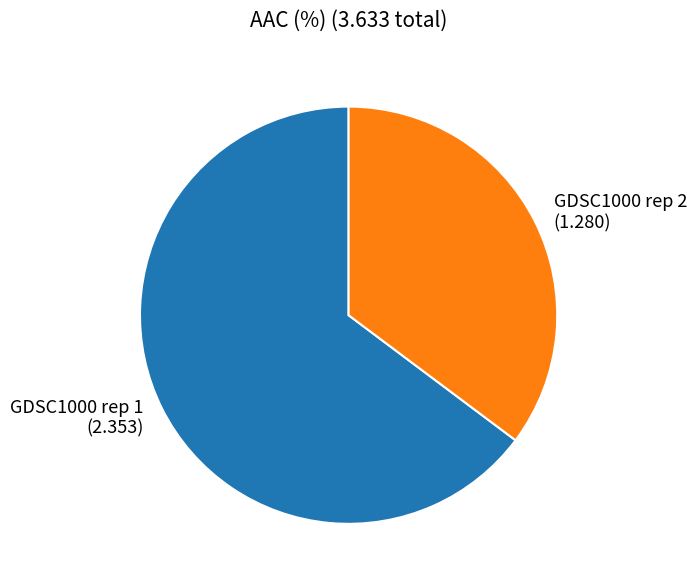

What is the ratio of the value at GDSC1000 rep 2 to the value at GDSC1000 rep 1?

0.5